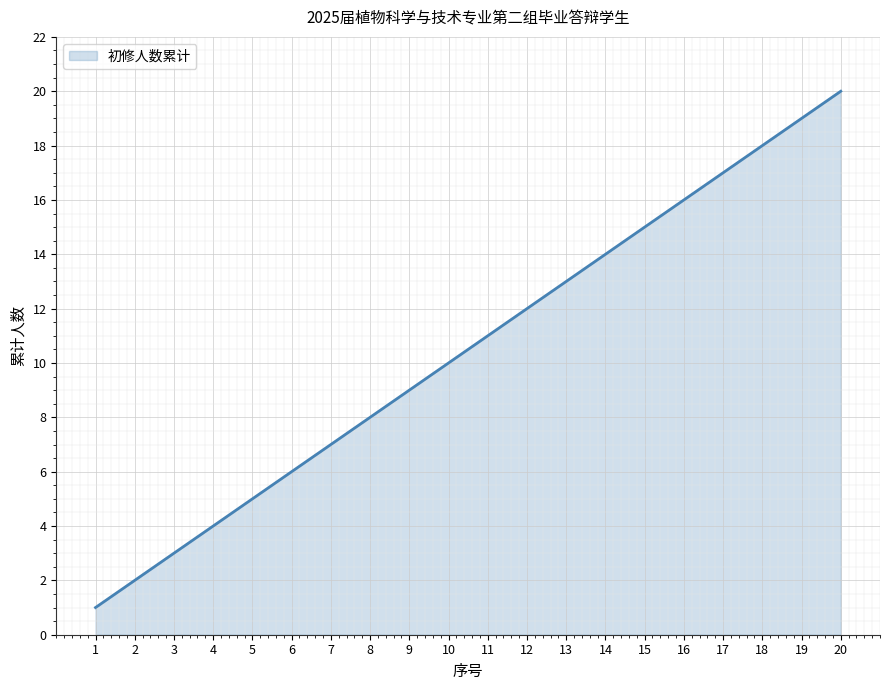

Reading left to right, what are all the values shown in this chart?

1=1	2=2	3=3	4=4	5=5	6=6	7=7	8=8	9=9	10=10	11=11	12=12	13=13	14=14	15=15	16=16	17=17	18=18	19=19	20=20